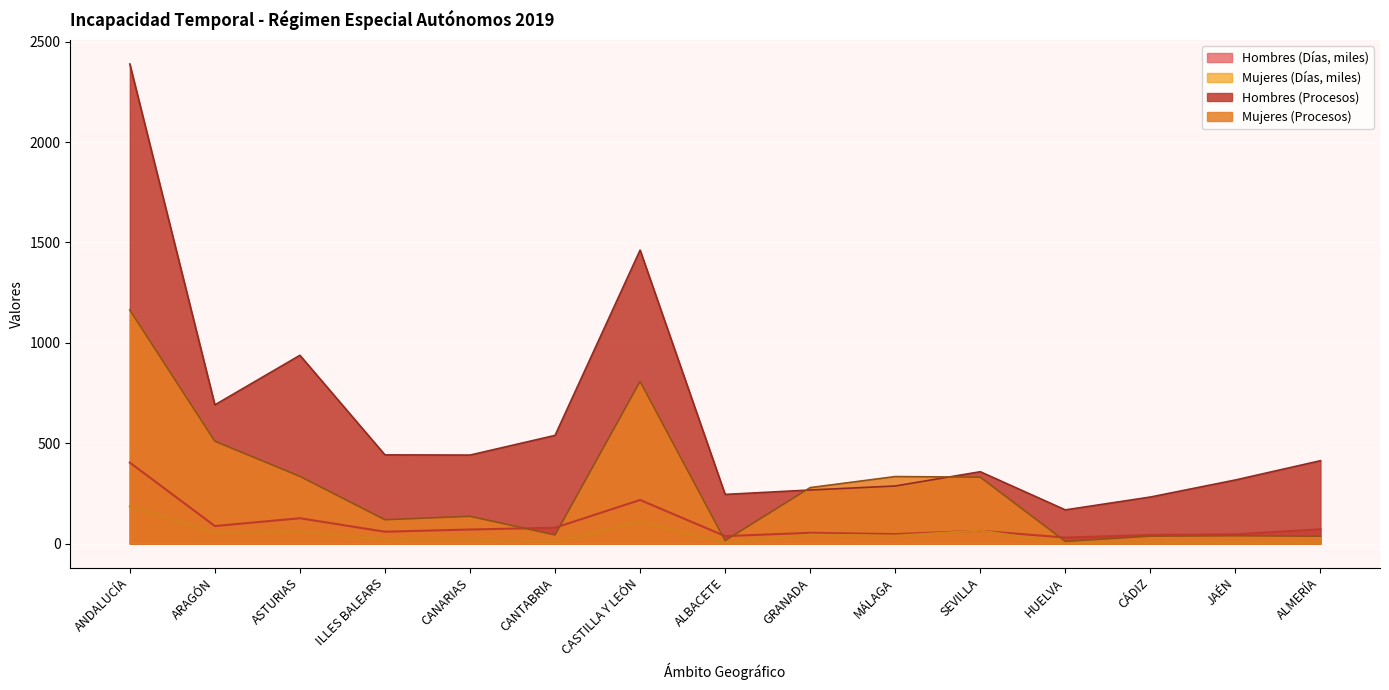

In Hombres (Días), how many points are lower than both neighbors (excluding endpoints)?

5